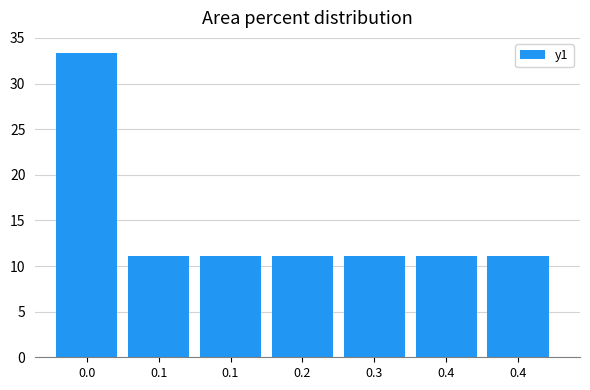

How many data points does each series have?

7